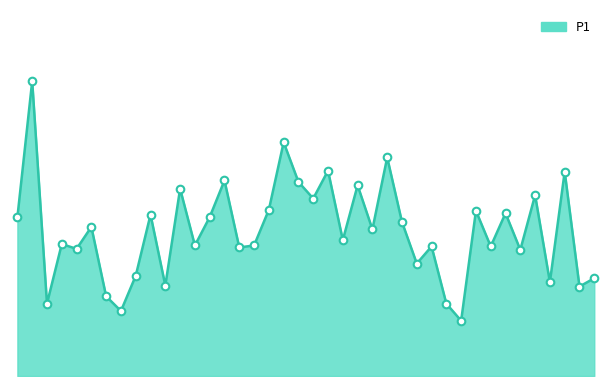

Does the chart have visible grid lines?

No